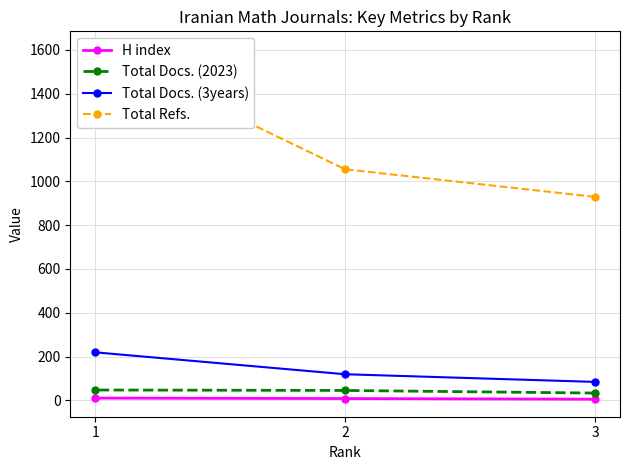

What is the sum of the Total Docs. (2023) values at 2 and 1?

92